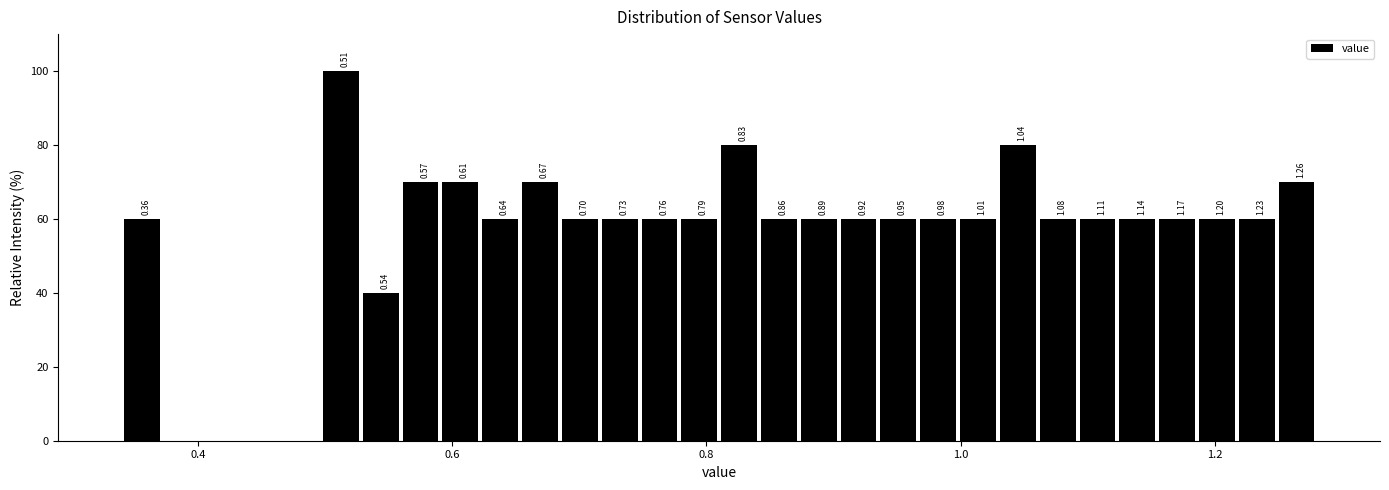

Read against the x-axis, roughly where is the centre of the tallest bar?

0.52